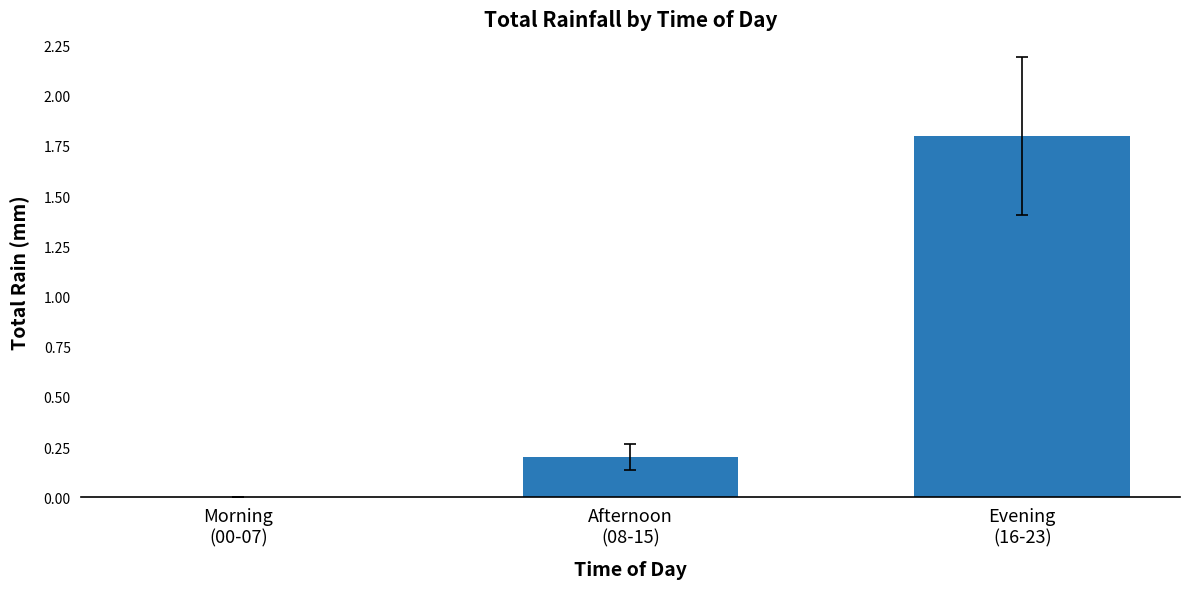

How many values are above zero?

2